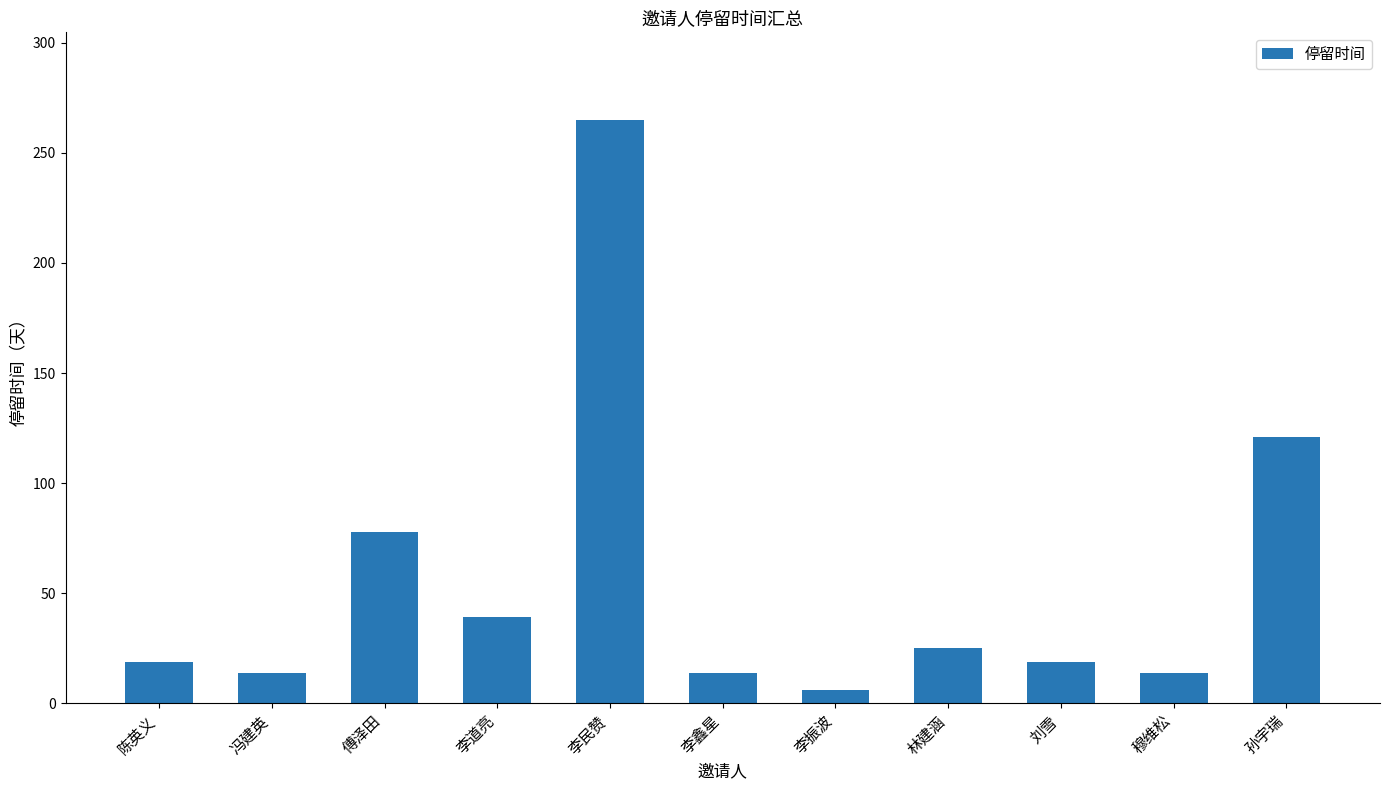

At which category does the chart reach its minimum across all series?

李振波